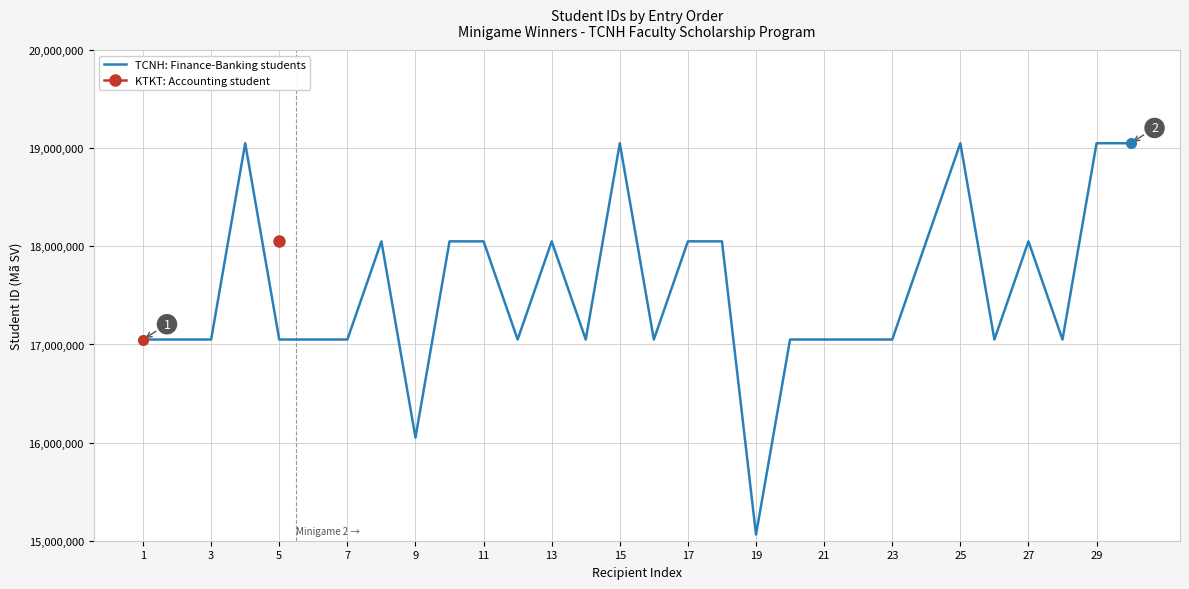

The value of TCNH: Finance-Banking students at 9 is 16051310. True or false?

True